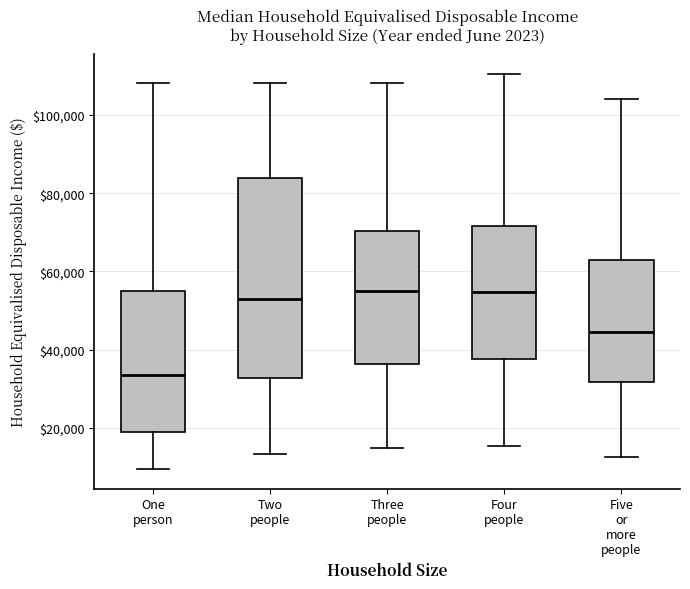

Reading left to right, read every box against the y-axis: the position of its median line, the range the box covers, and the ends of its whiskers. The values are not printed on the chart, so give them approximately, as read against the axis.

One person: median 34000, box 18000 to 56000, whiskers 10000 to 108000
Two people: median 52000, box 32000 to 84000, whiskers 14000 to 108000
Three people: median 56000, box 36000 to 70000, whiskers 14000 to 108000
Four people: median 54000, box 38000 to 72000, whiskers 16000 to 110000
Five or more people: median 44000, box 32000 to 62000, whiskers 12000 to 104000